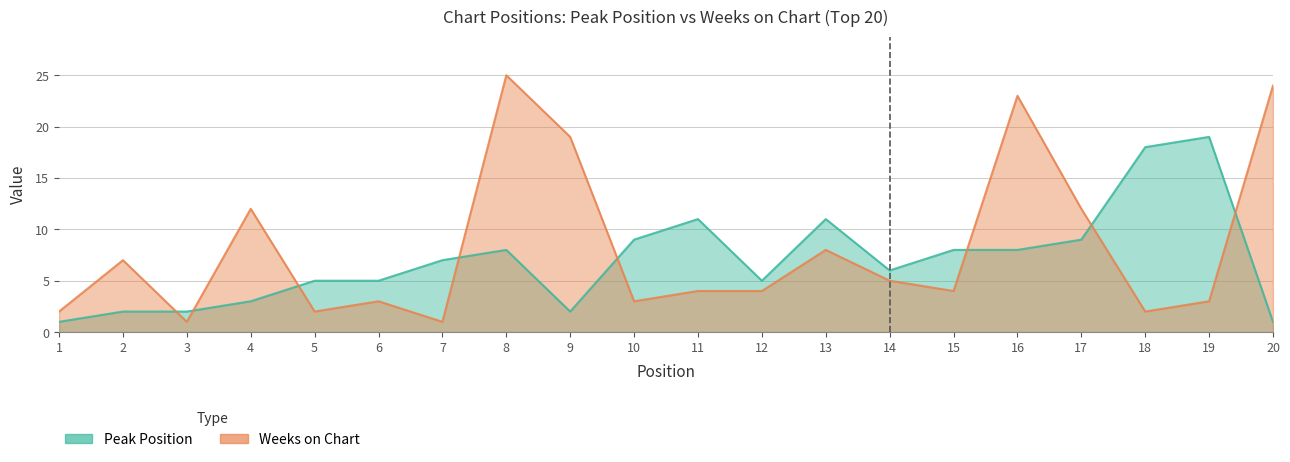

Reading left to right, what are all the values shown in this chart?

Peak Position: 1	2	2	3	5	5	7	8	2	9	11	5	11	6	8	8	9	18	19	1
Weeks on Chart: 2	7	1	12	2	3	1	25	19	3	4	4	8	5	4	23	12	2	3	24